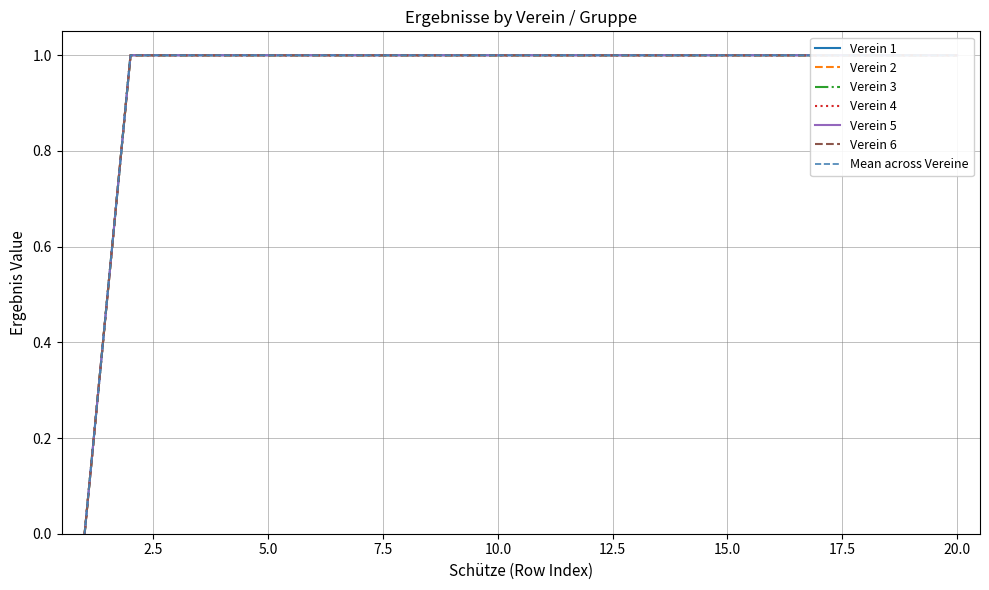

Which series has the largest total across all categories?

Verein 1